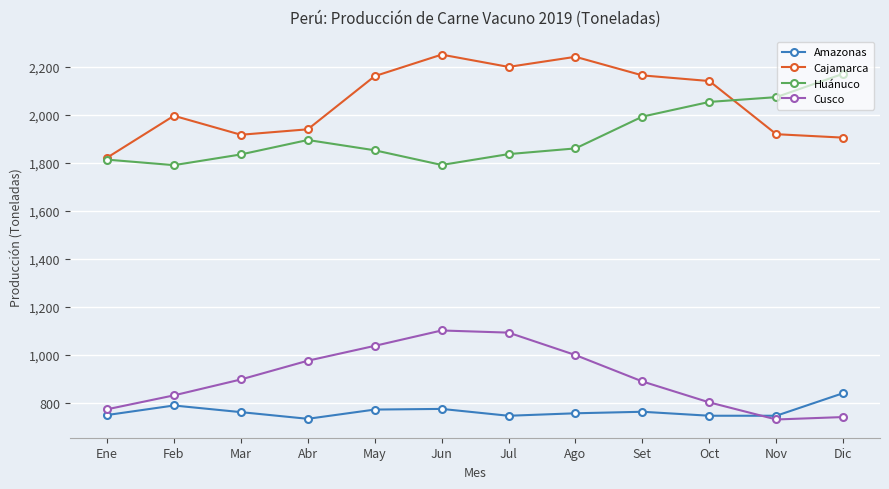

Is the value of Cusco at May greater than the value of Amazonas at Oct?

Yes